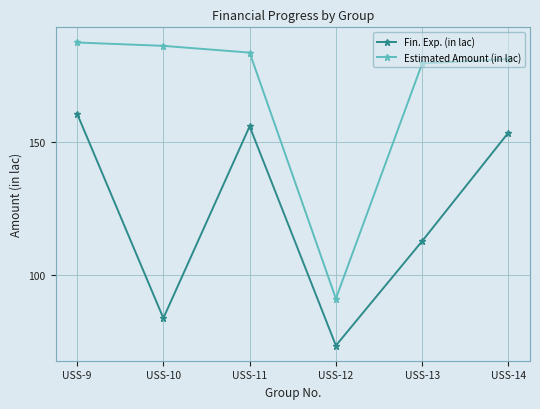

True or false: Estimated Amount (in lac) and Fin. Exp. (in lac) cross at least once.

False